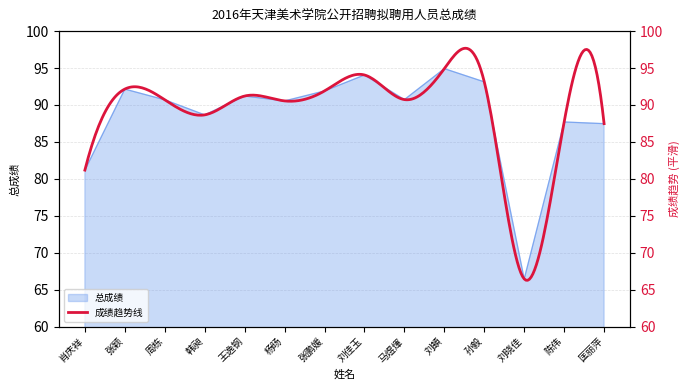

Rank the categories by value from highest to lowest.

刘頔, 刘佳玉, 孙毅, 张颖, 张鹏媛, 王逸钢, 马煜煇, 周栋, 杨旸, 韩昶, 陈伟, 匡丽萍, 肖庆祥, 刘晓佳